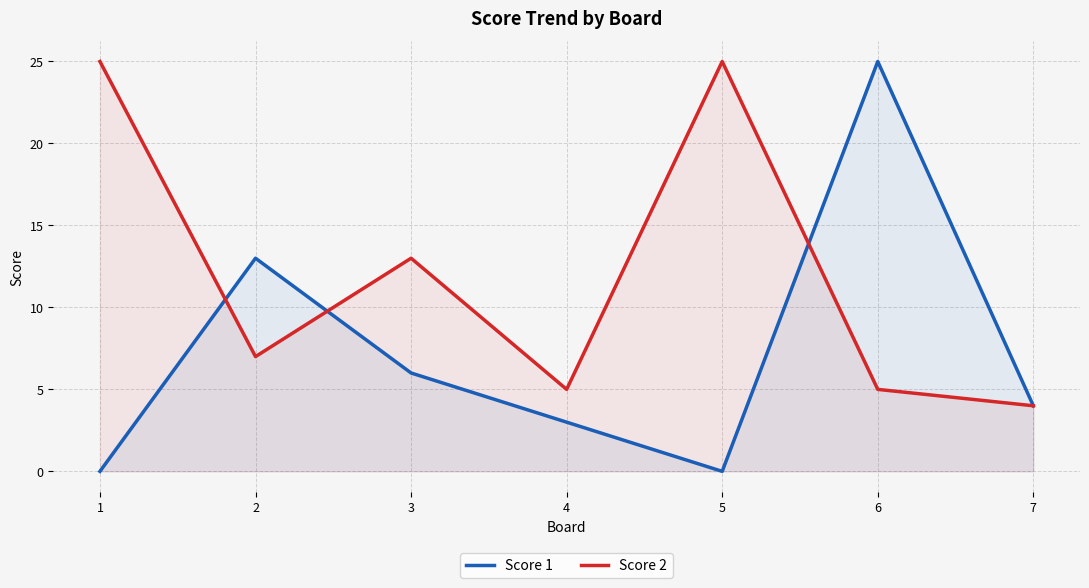

What are all the series names shown in the legend?

Score 1, Score 2